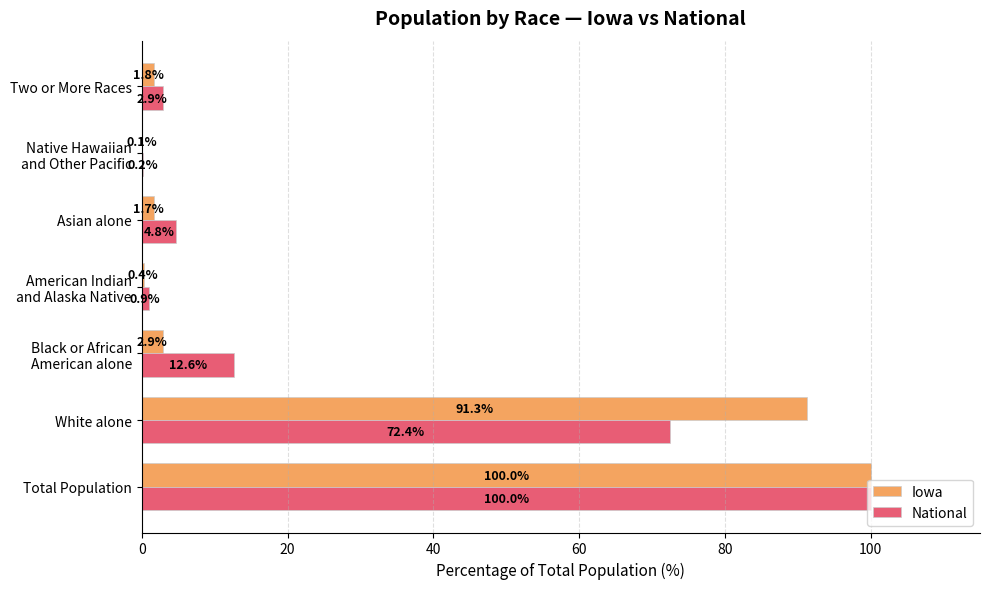

Which category has the highest value across all series?

Total Population